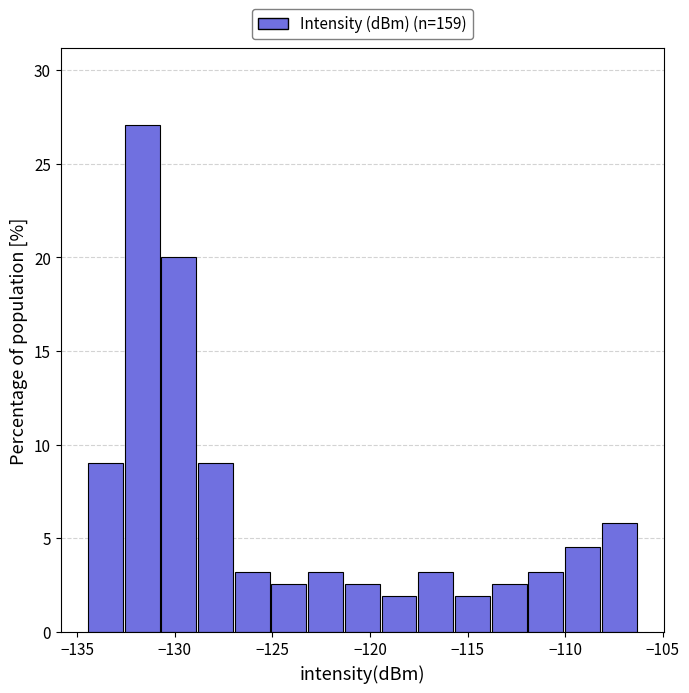

Around what value on the x-axis is the tallest bar? Give the approximate position of its centre, as read against the axis.

-131.5